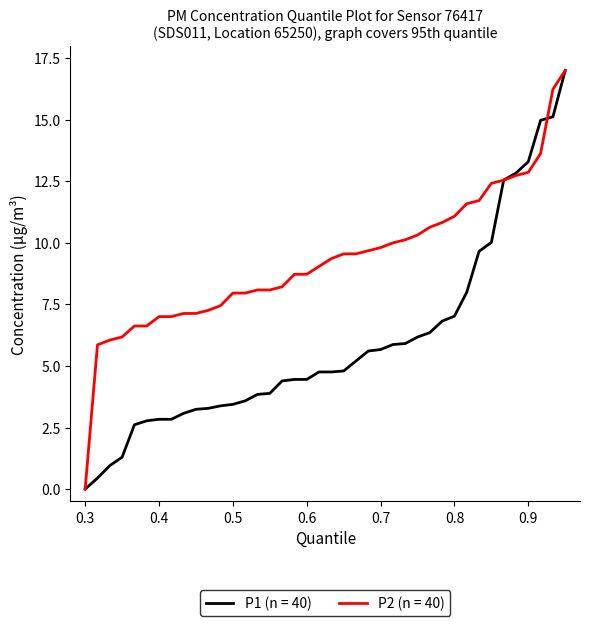

How many lines are shown in the chart?

2